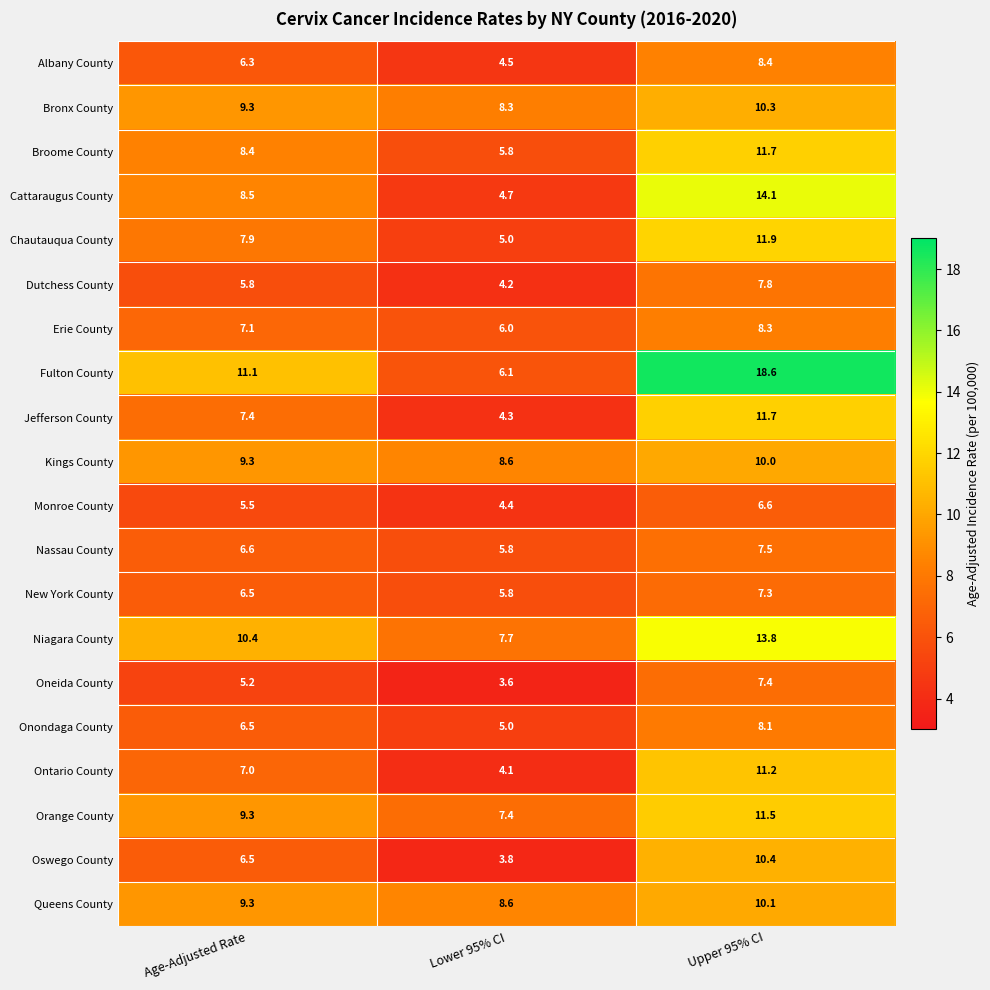

Between Age-Adjusted Rate and Lower 95% CI, which series saw the biggest shift?

Fulton County